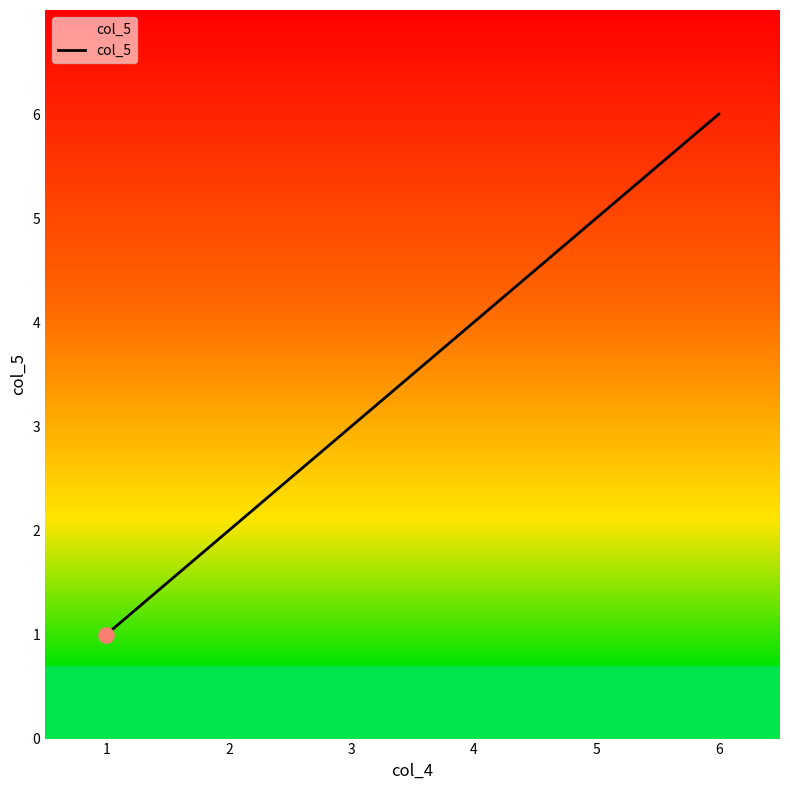

Which has a higher value, 1 or 4?

4